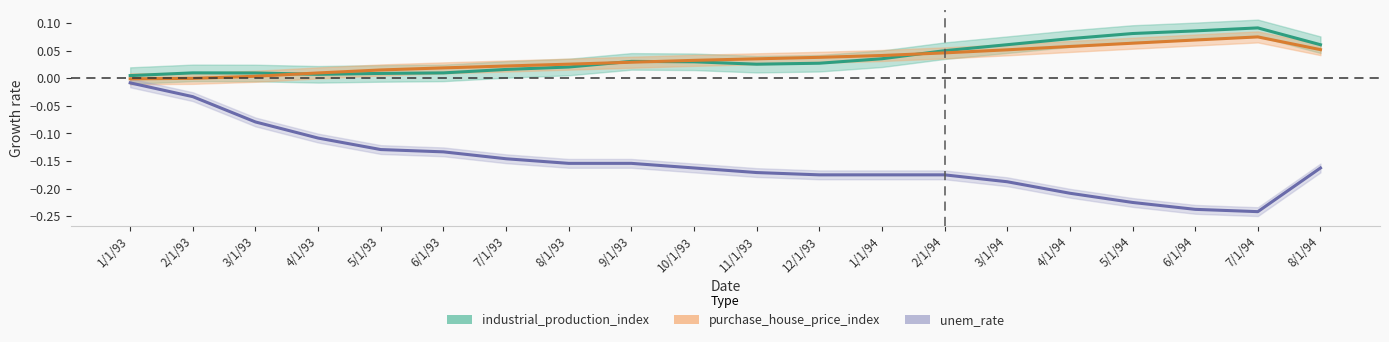

How many interior local valleys does the unem_rate series have?

1